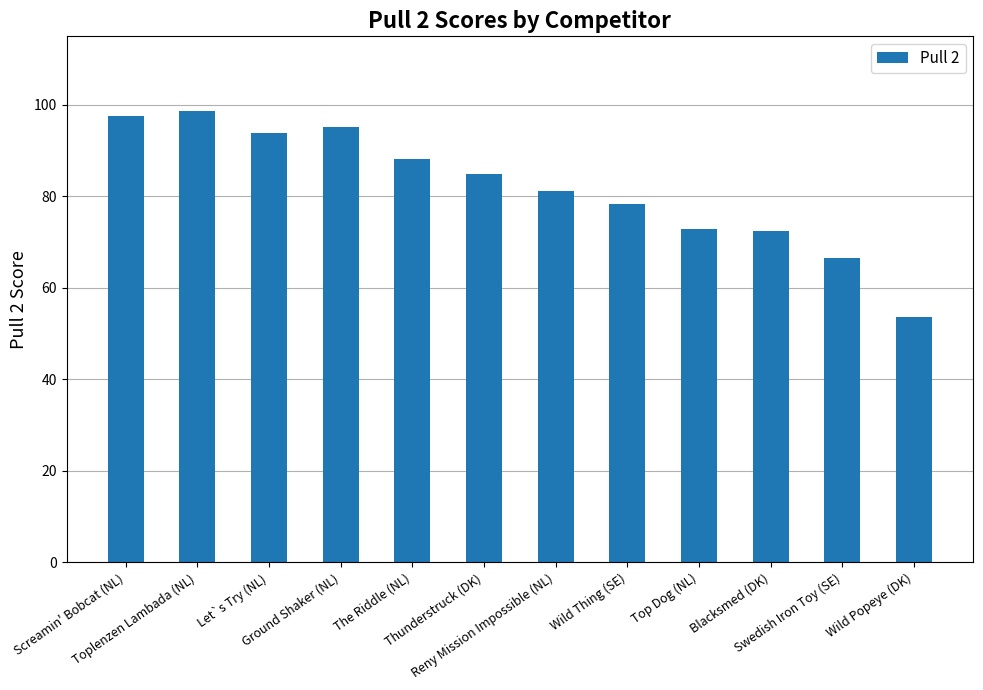

What is the difference between the maximum and minimum values?

45.0